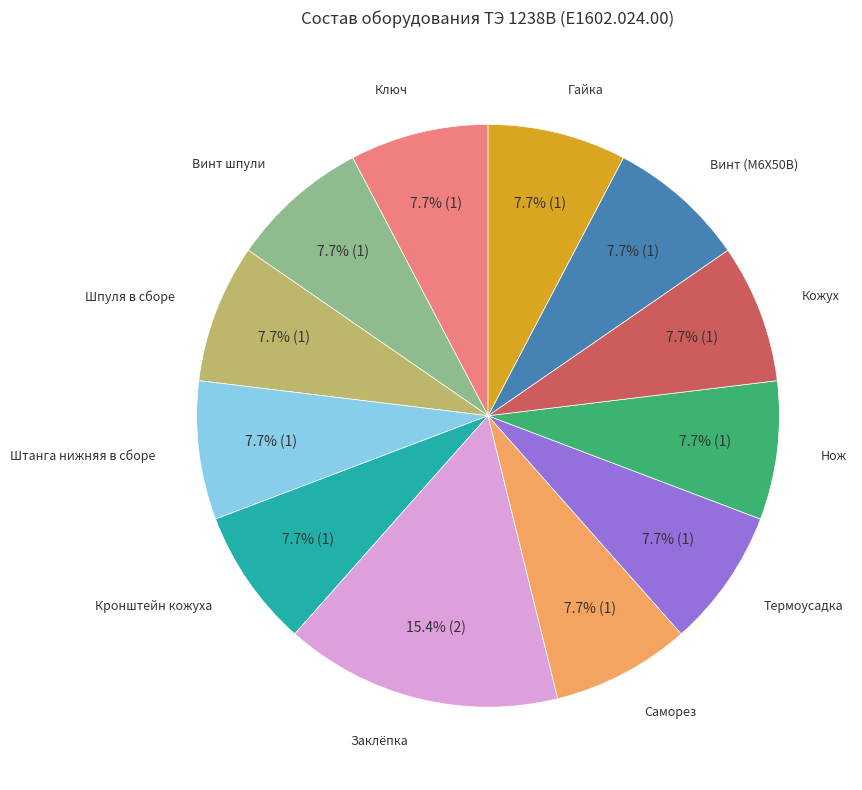

Is there a majority slice in this chart?

No